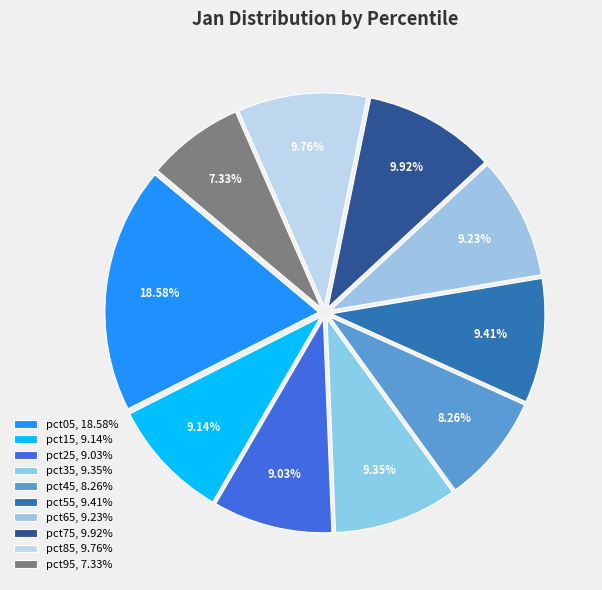

How many segments does this pie chart have?

10